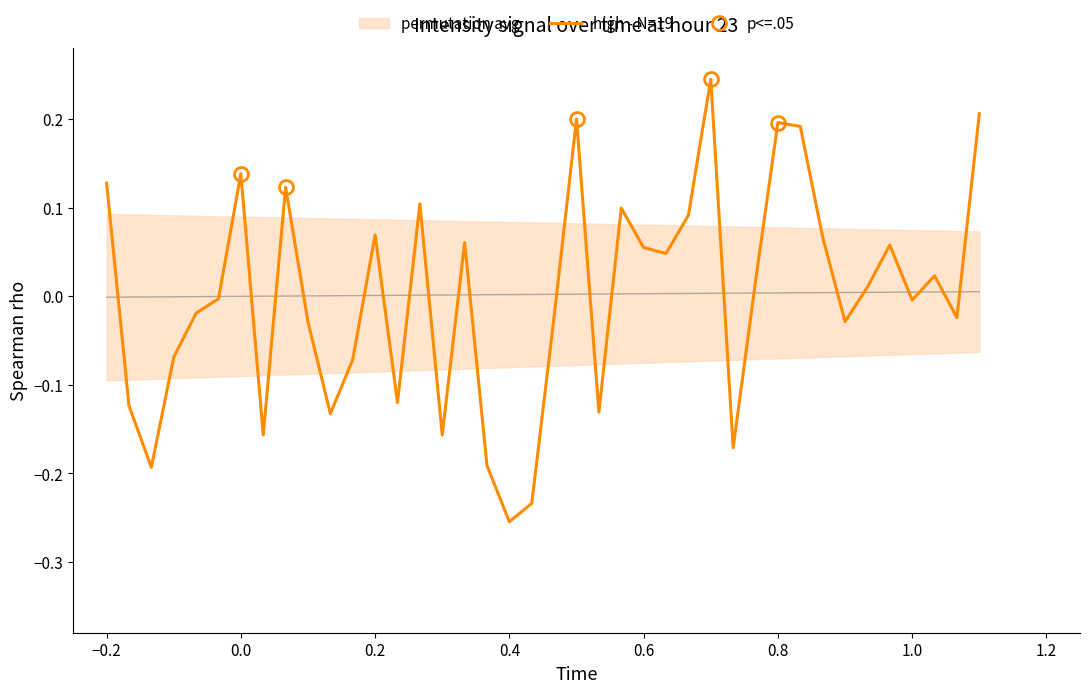

What is the minimum value shown in the chart?

-0.3